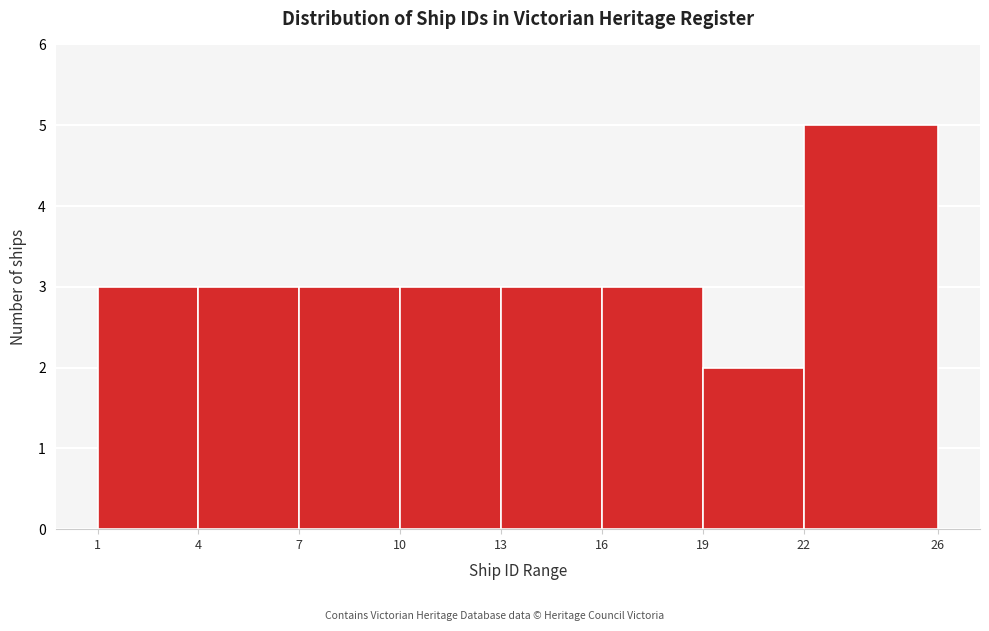

Reading left to right, transcribe this chart: for each bar, give the range it covers on the x-axis and its height. The values are not printed on the chart, so give them approximately, as read against the axis.

1 to 4: 3
4 to 7: 3
7 to 10: 3
10 to 13: 3
13 to 16: 3
16 to 19: 3
19 to 22: 2
22 to 26: 5